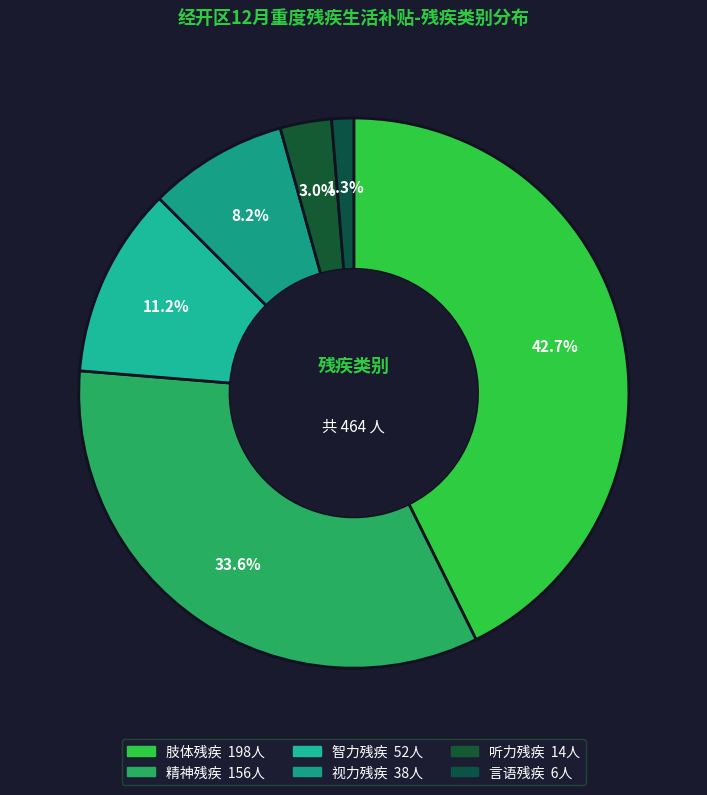

To the nearest percent, what percentage of the pie is 视力残疾?

8%